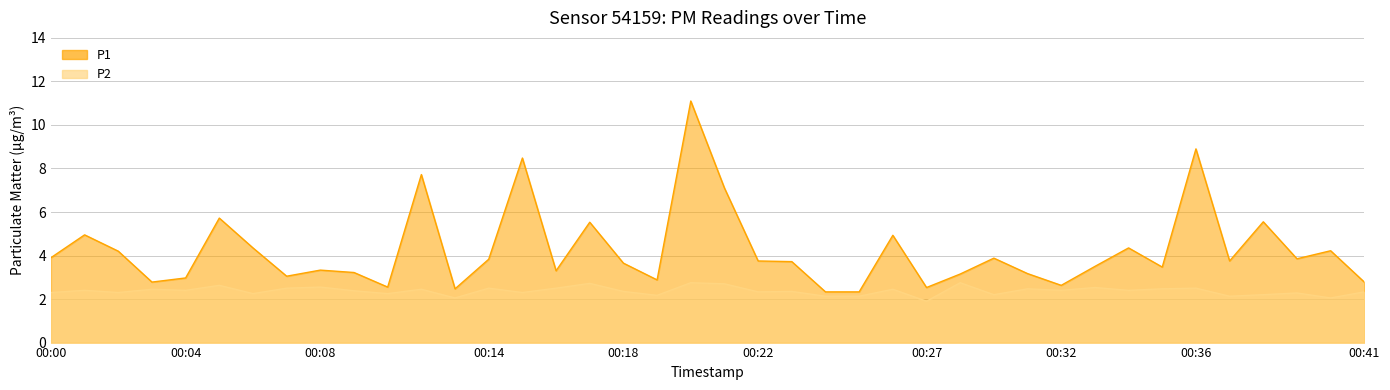

At how many categories does at least one series exceed 4?

14